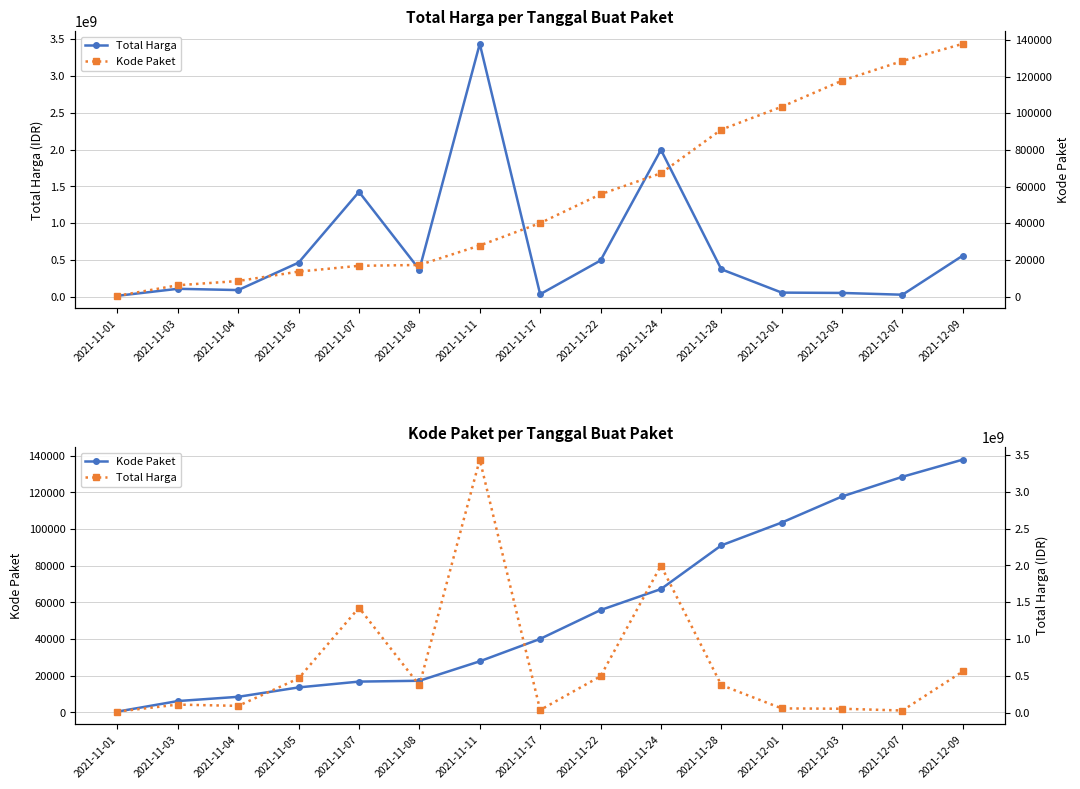

At which category is the sum across all series the highest?

2021-11-11